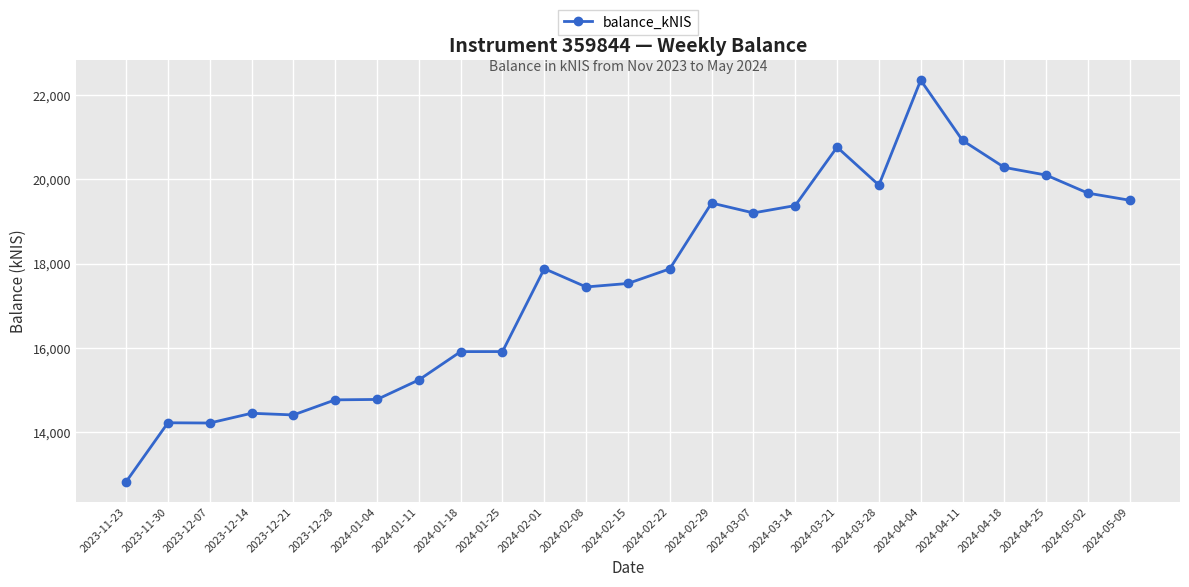

Count the number of data series in this chart.

1